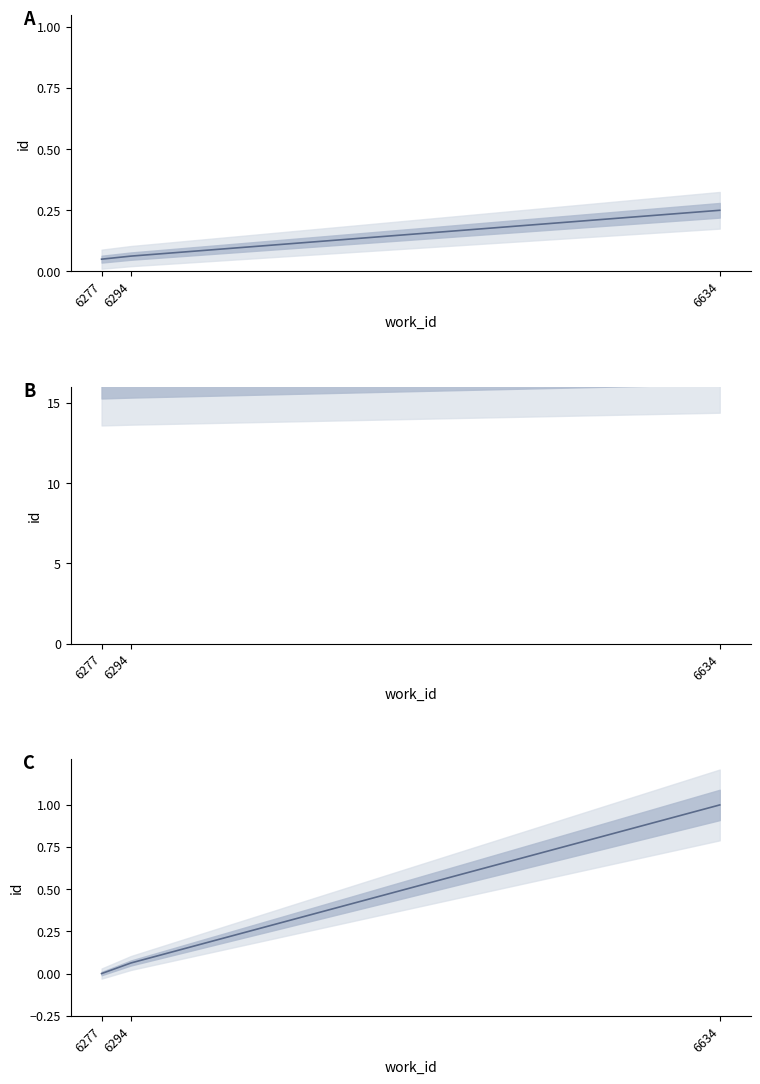

What is the greatest value displayed?

1.0